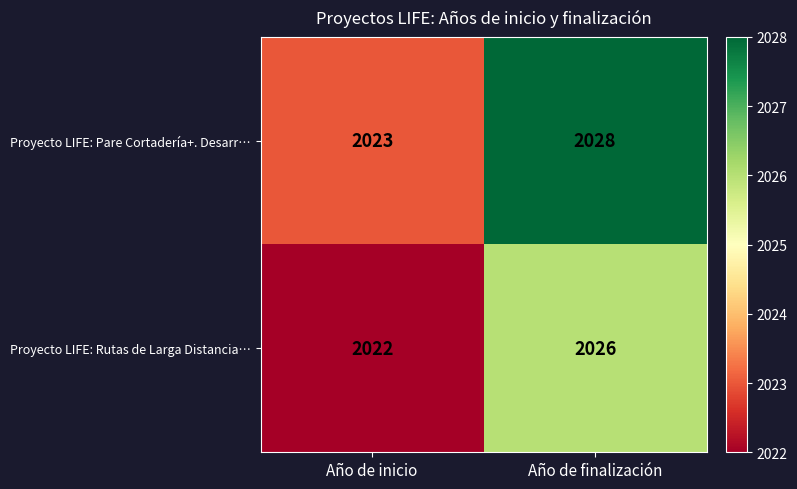

At which label is Proyecto LIFE: Rutas de Larga Distancia… closest to 2024?

Año de inicio